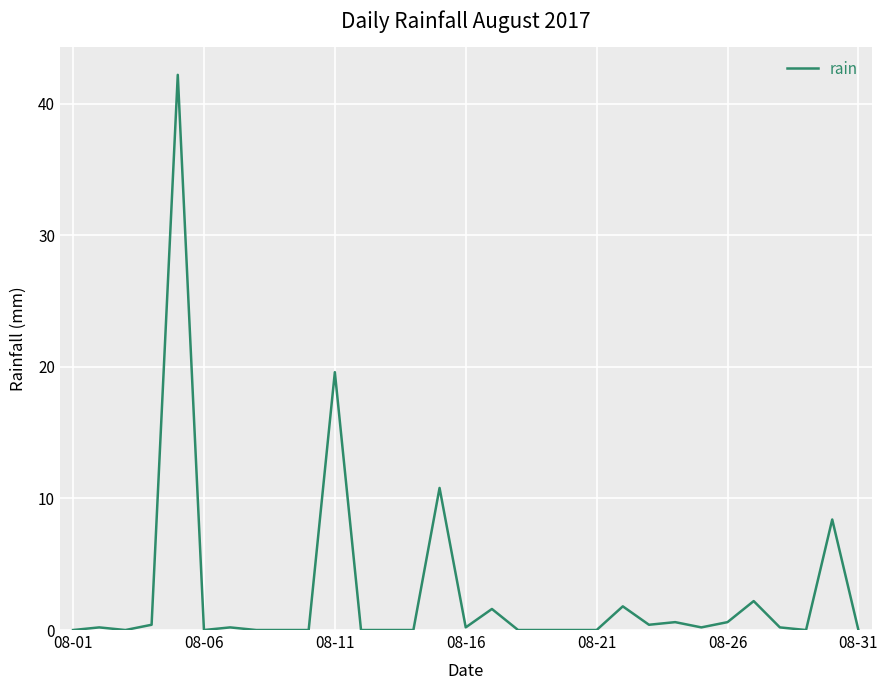

What is the maximum value shown in the chart?

42.2